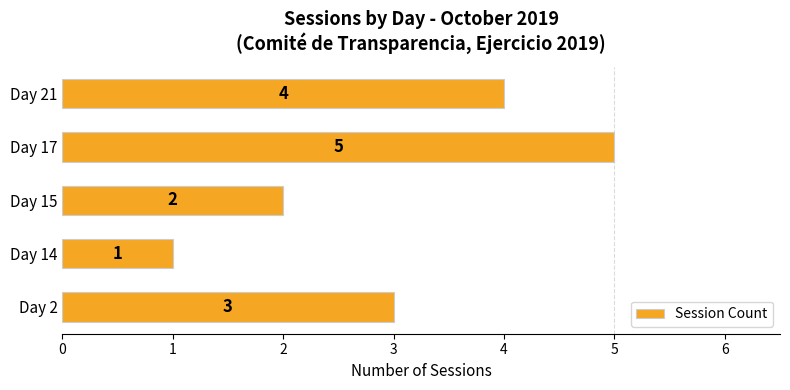

List the labels in order of value, smallest first.

Day 14, Day 15, Day 2, Day 21, Day 17